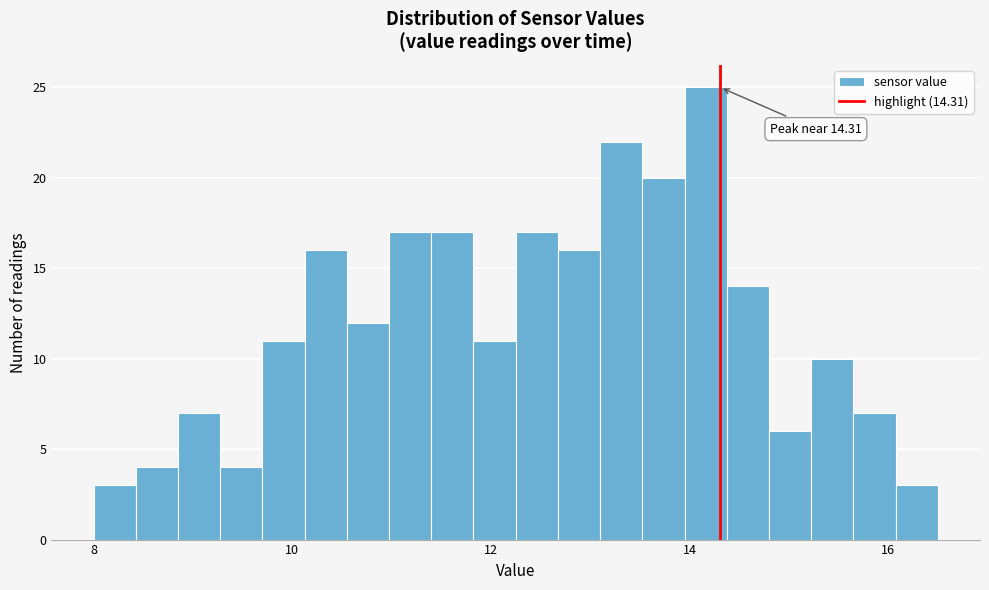

Read against the x-axis, roughly where is the centre of the tallest bar?

14.2